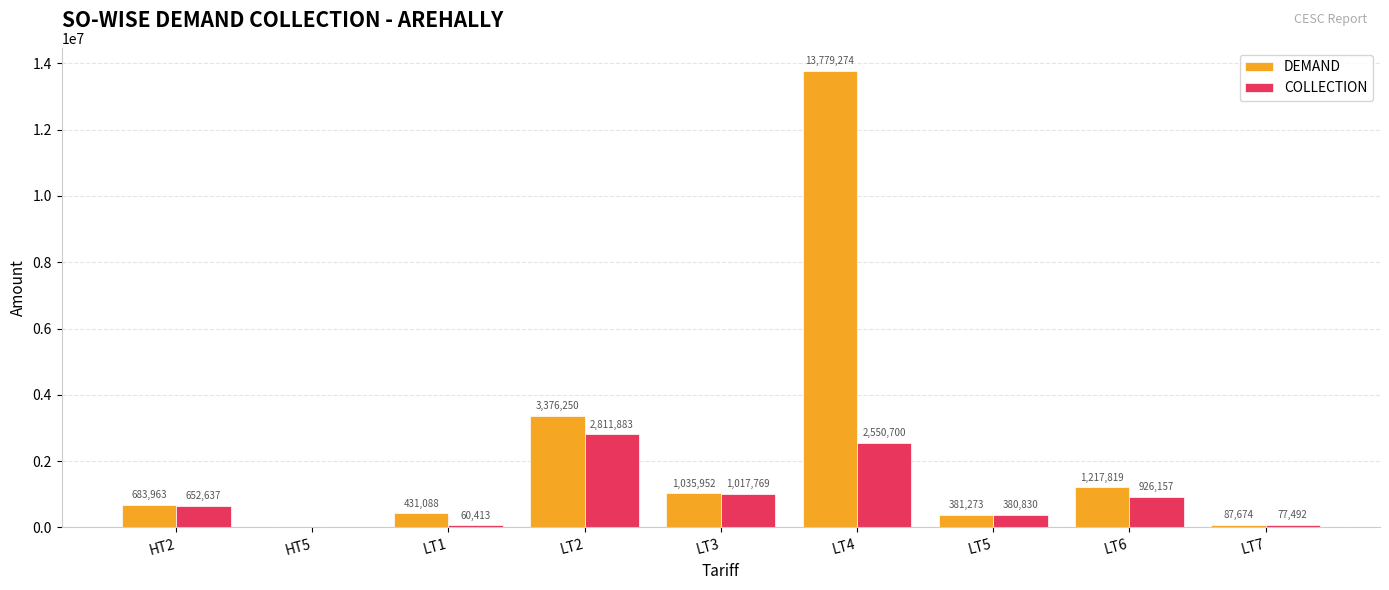

How many categories are shown in the chart?

9